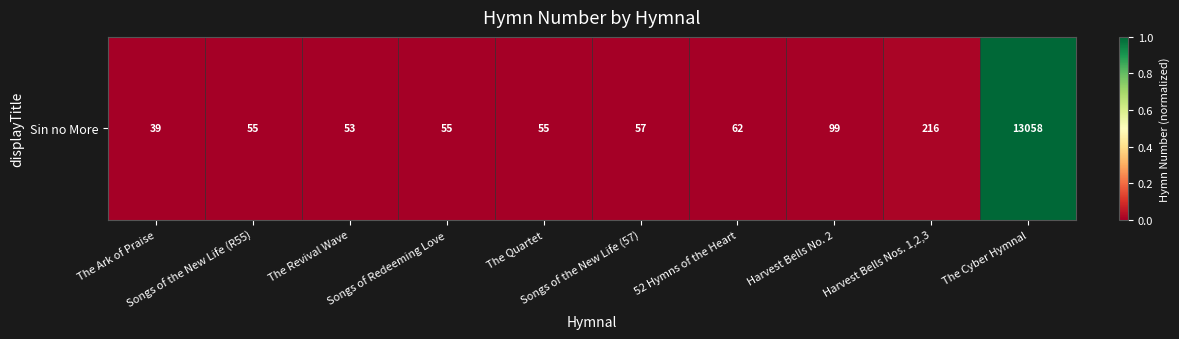

What is the average value?

0.1